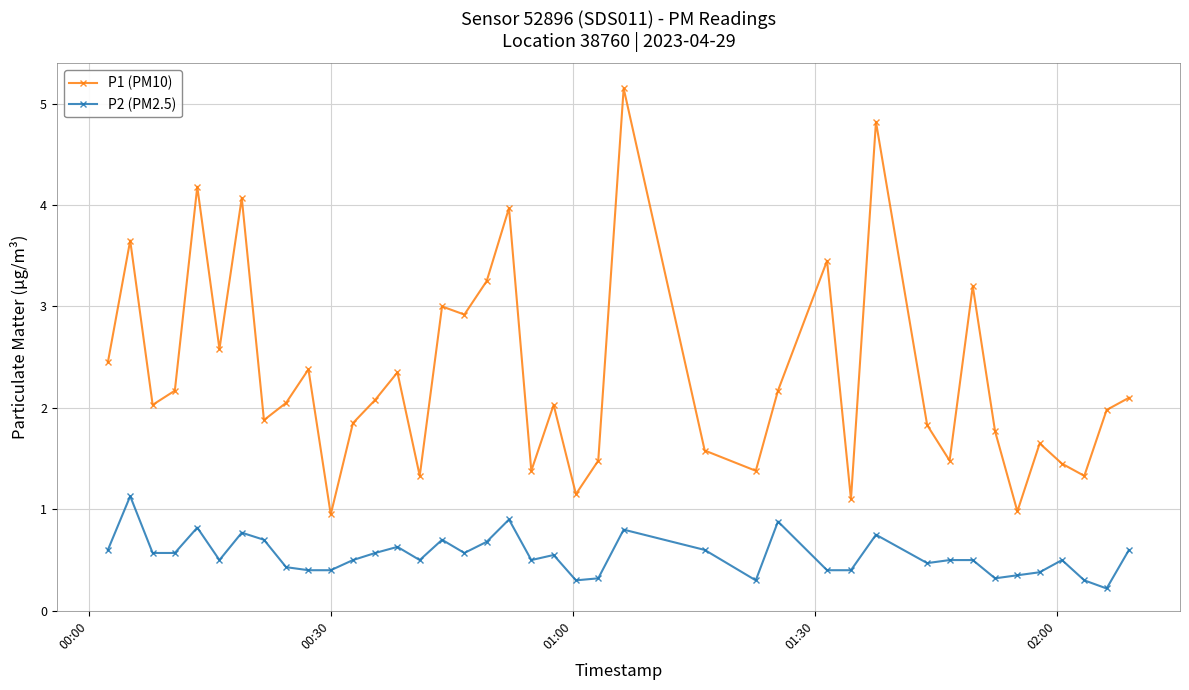

What is the value of the P1 (PM10) point at the 38th from the left?

1.3